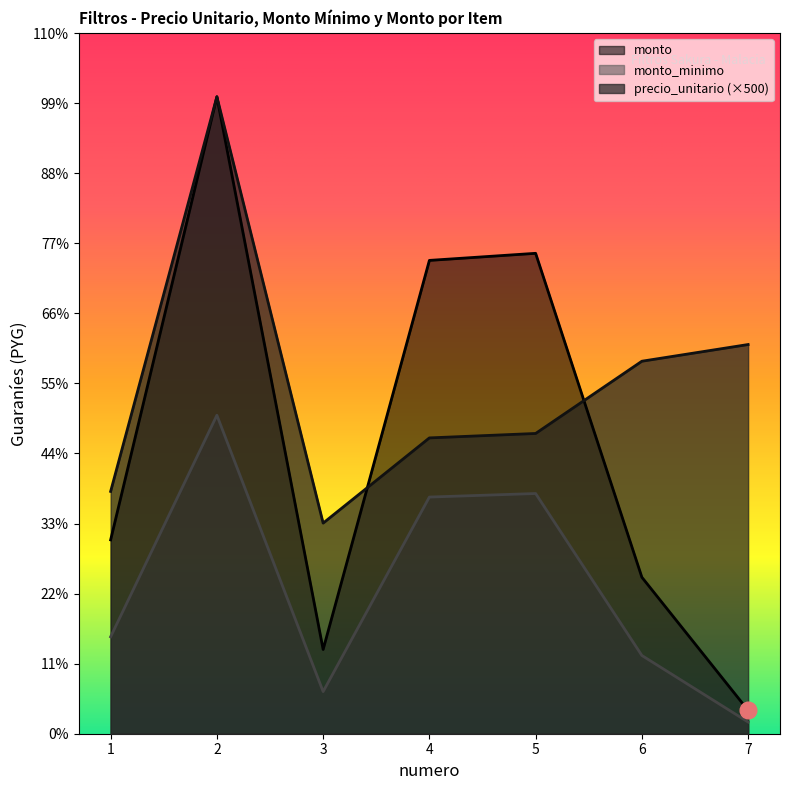

What is the spread (max minus min) of values at 5?

13262400